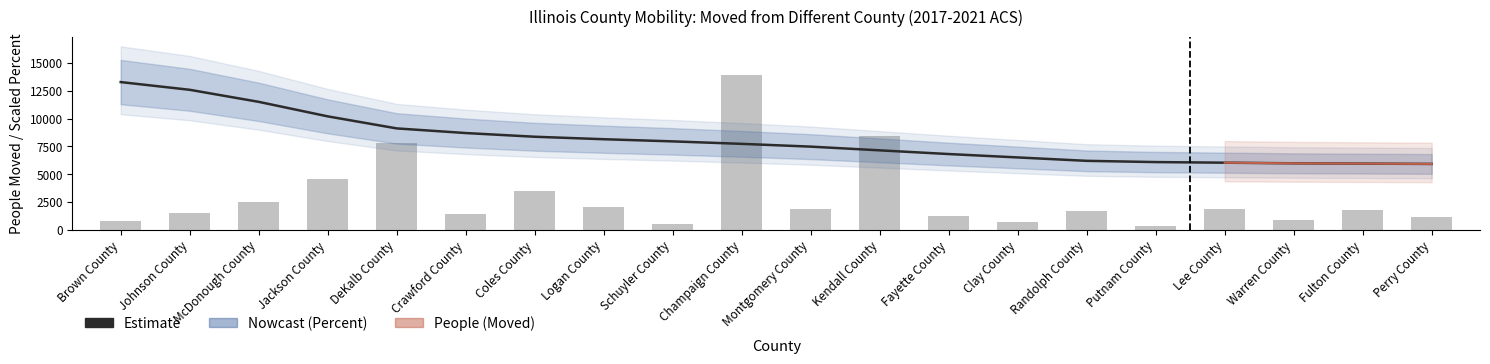

What is the total value across all series at Lee County?

7867.7